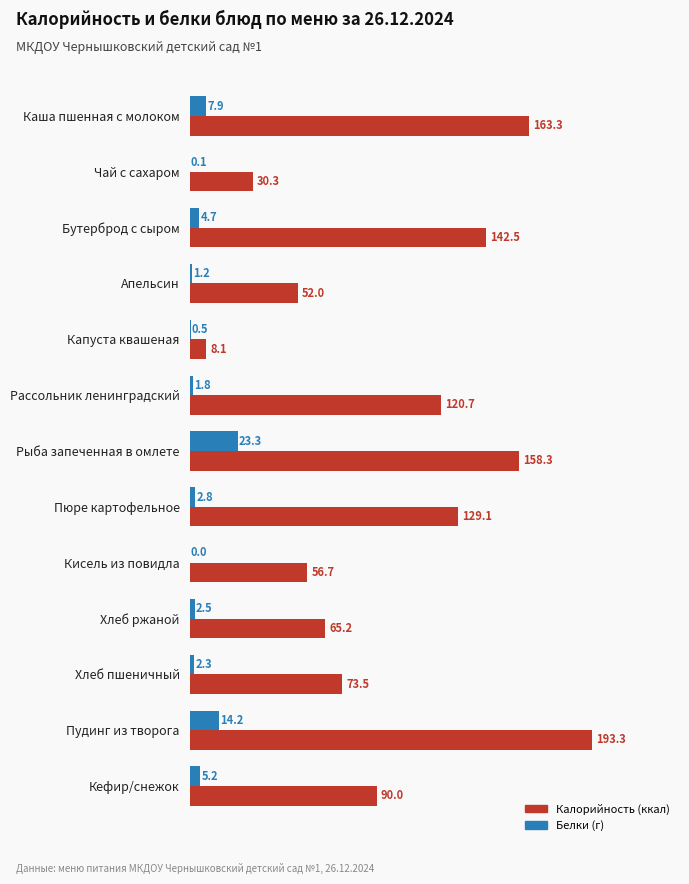

What is the maximum value shown in the chart?

193.3